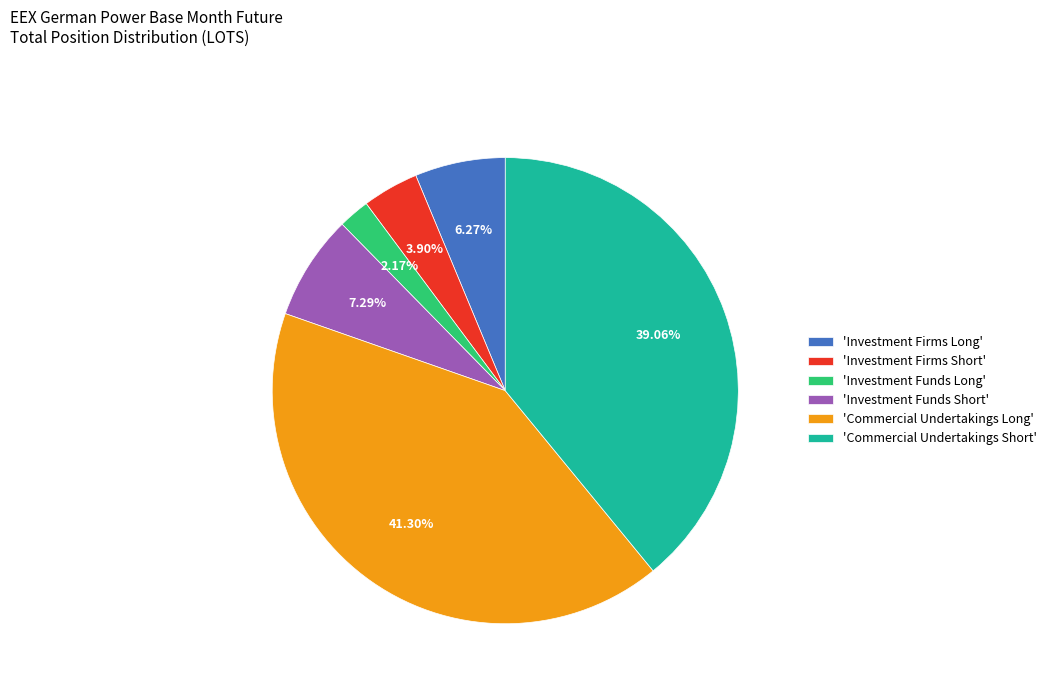

Is the sum of 'Commercial Undertakings Long' and 'Commercial Undertakings Short' greater than half?

Yes